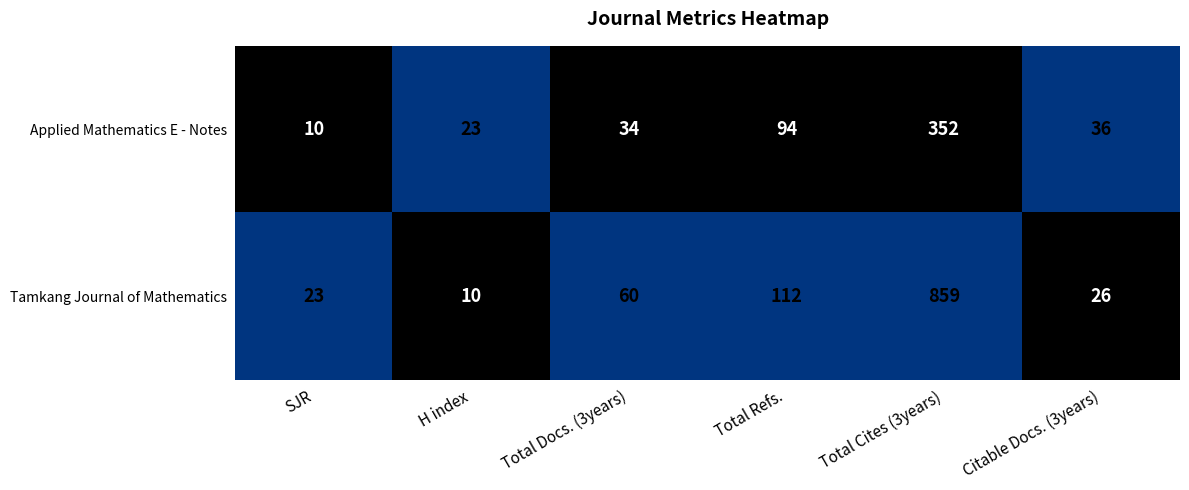

At Total Cites (3years), list the series in order from largest to smallest.

Tamkang Journal of Mathematics, Applied Mathematics E - Notes